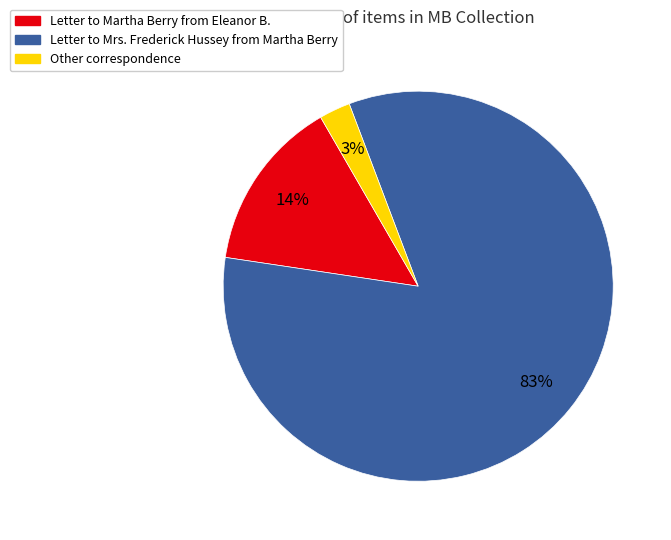

To the nearest percent, what is the average slice percentage?

33%